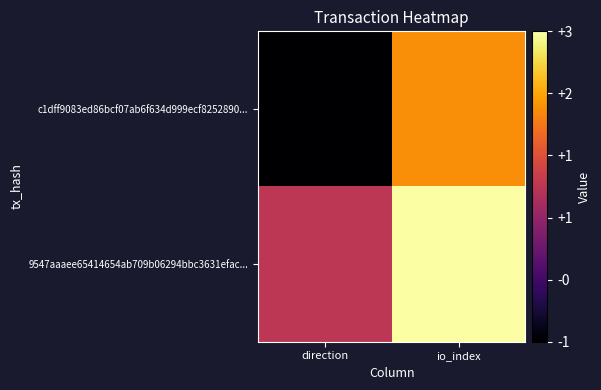

Reading left to right, extract all data points from this chart.

c1dff9083ed86bcf07ab6f634d999ecf8252890...: direction=-1	io_index=2
9547aaaee65414654ab709b06294bbc3631efac...: direction=1	io_index=3